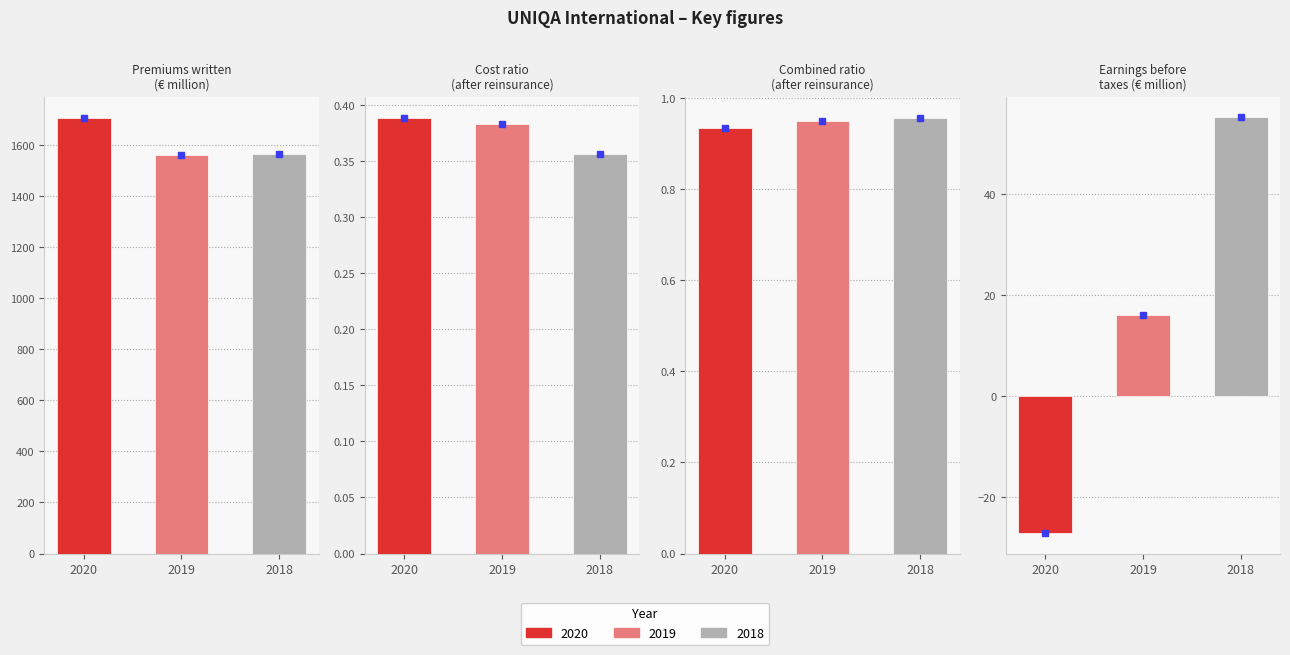

List the series in order of their peak value, highest first.

2020, 2018, 2019